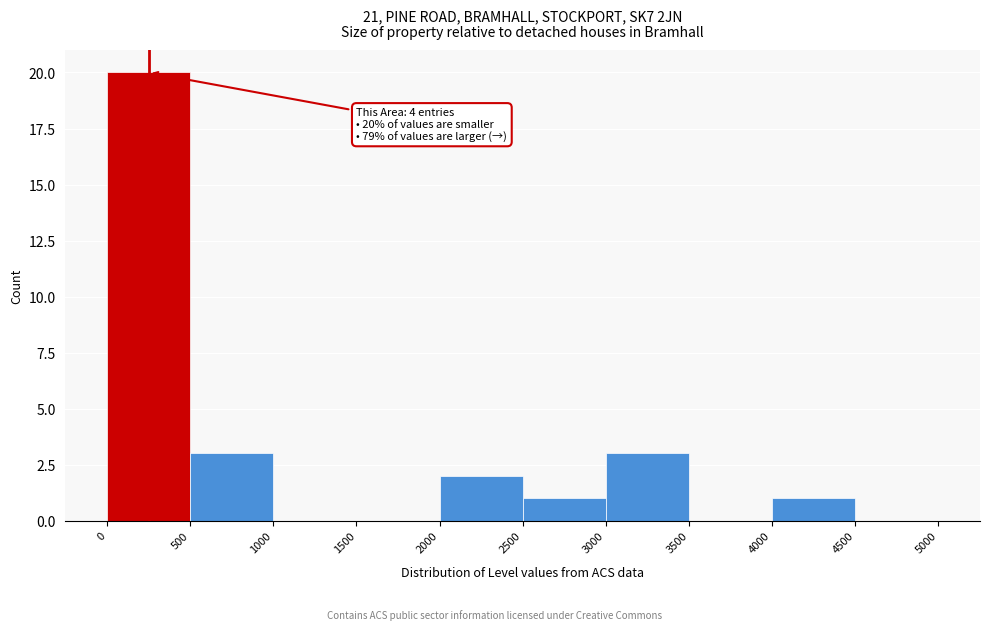

Over which range of the x-axis is the bar tallest?

0 to 500